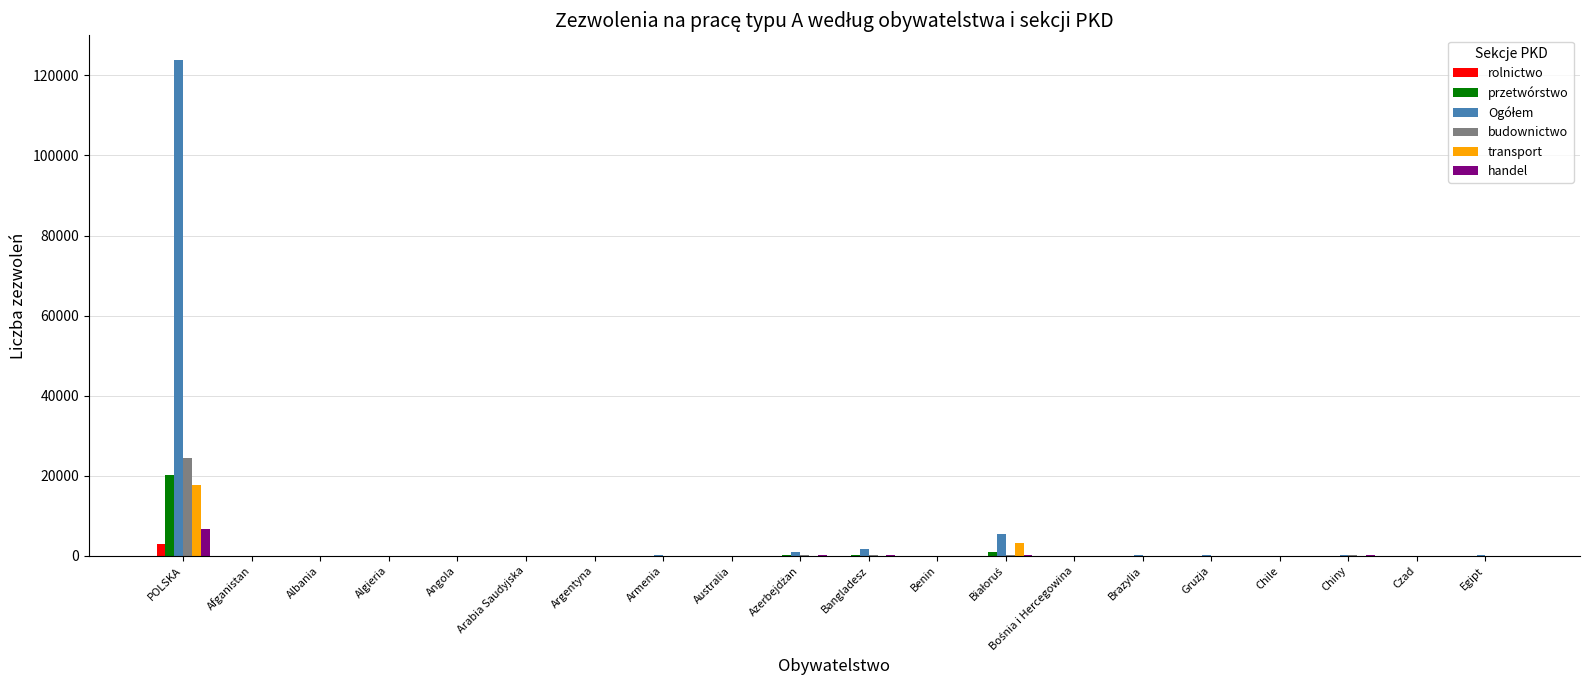

At which category is the sum across all series the highest?

POLSKA